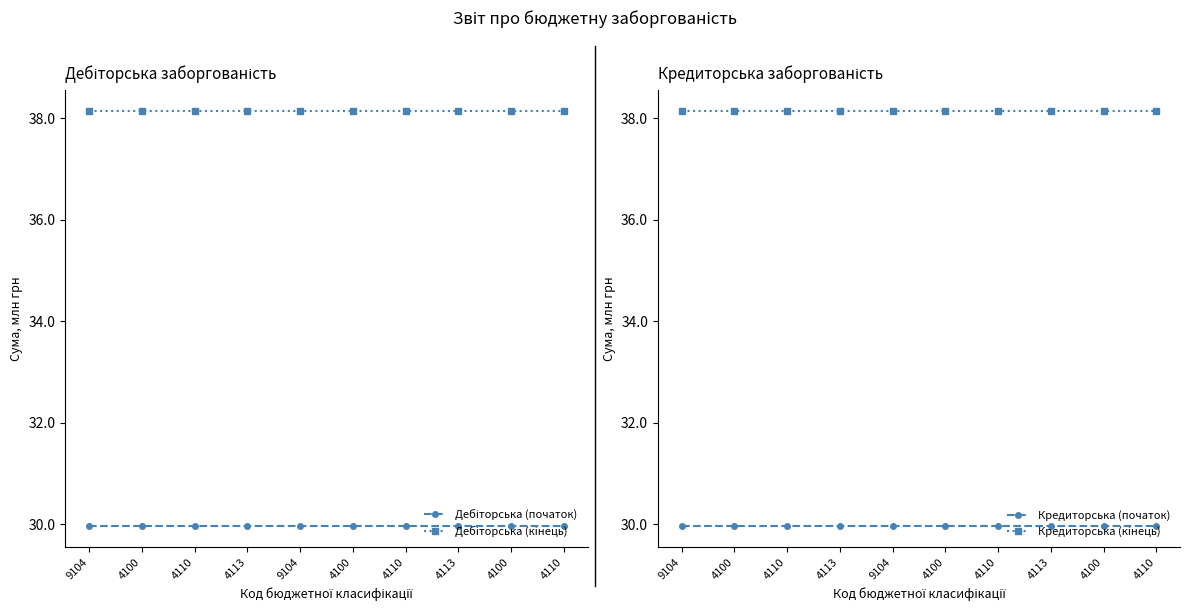

What is the label of the 6th point from the right?

9104